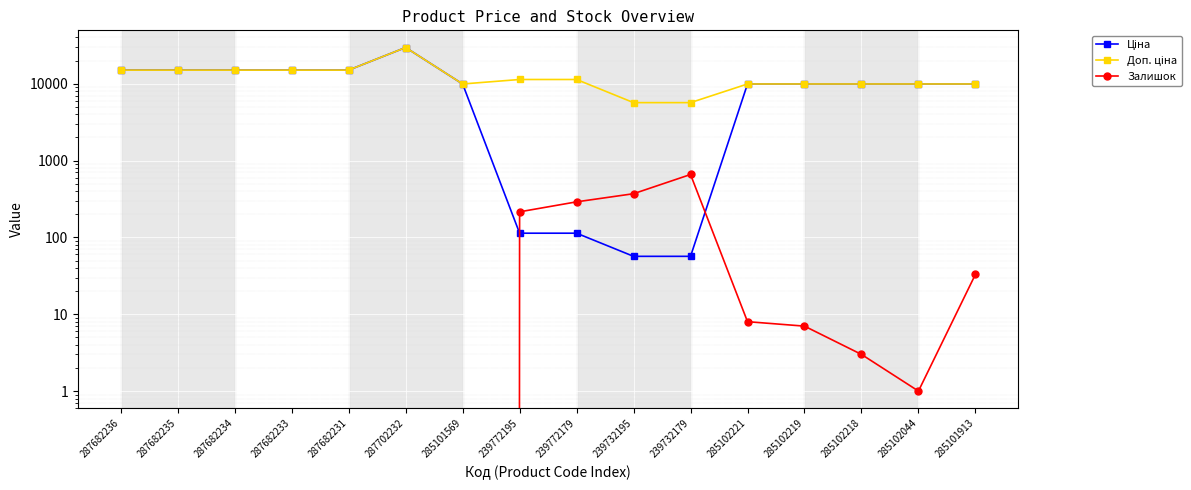

How many lines are shown in the chart?

3